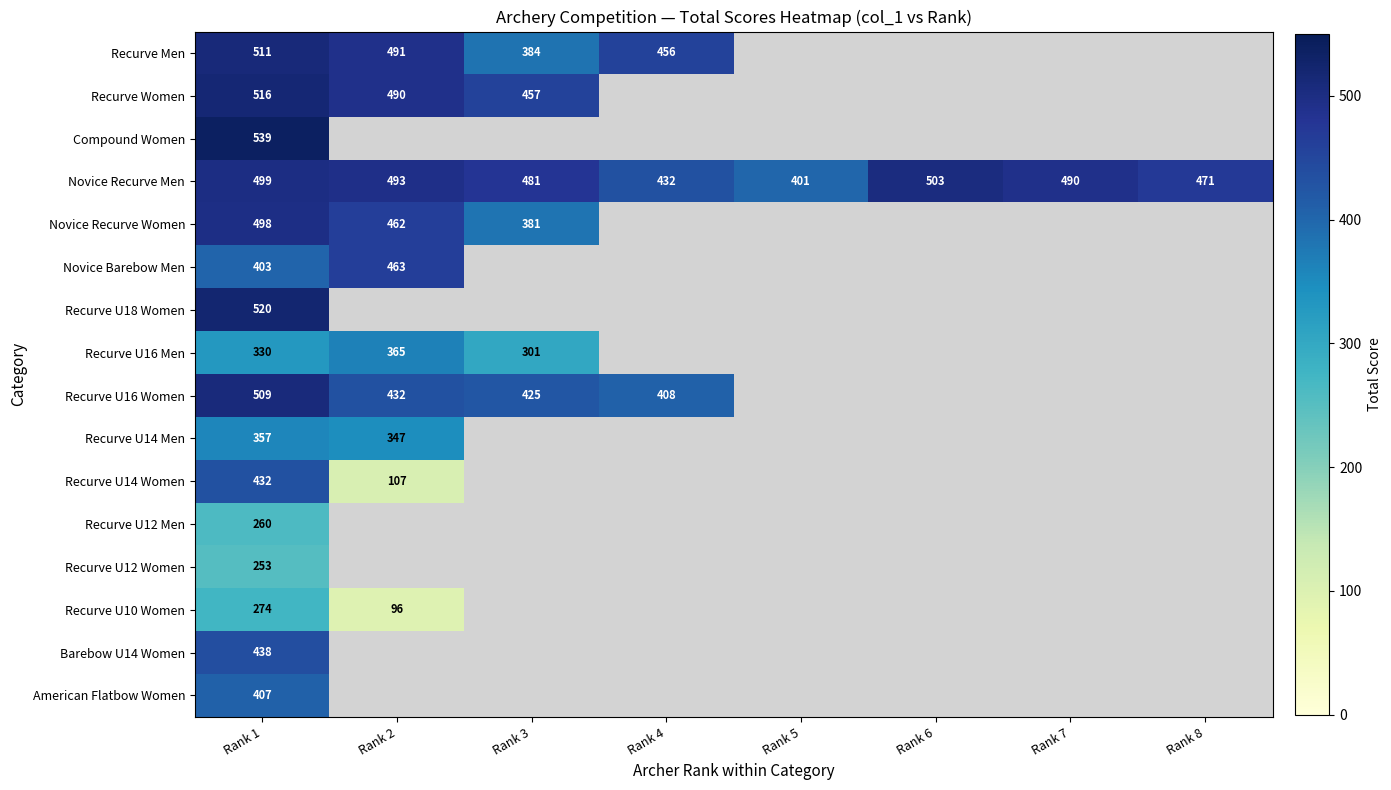

What is the minimum value shown in the chart?

96.0